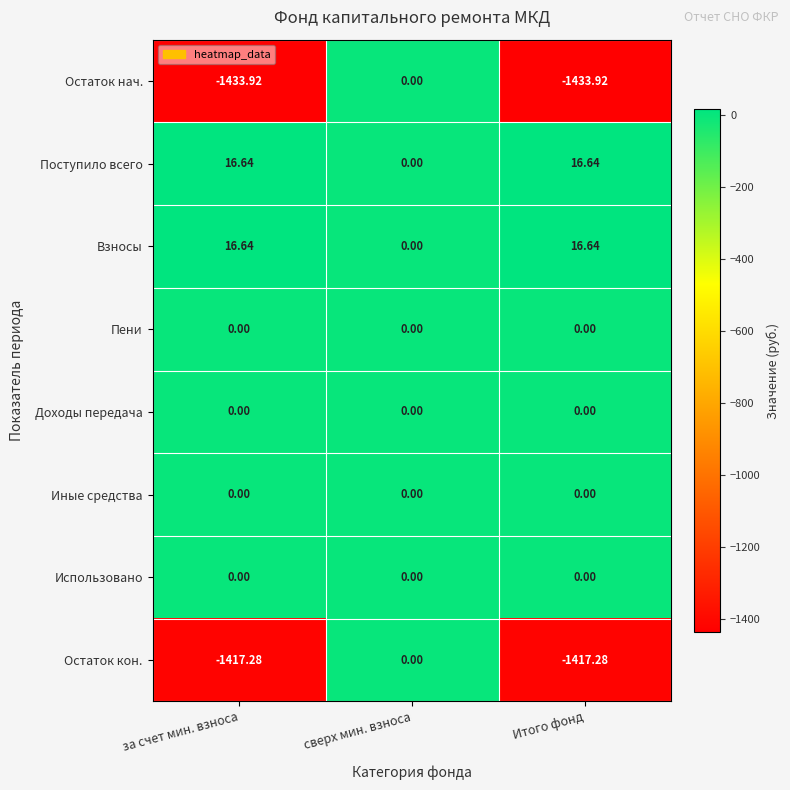

Count the number of categories in the chart.

3